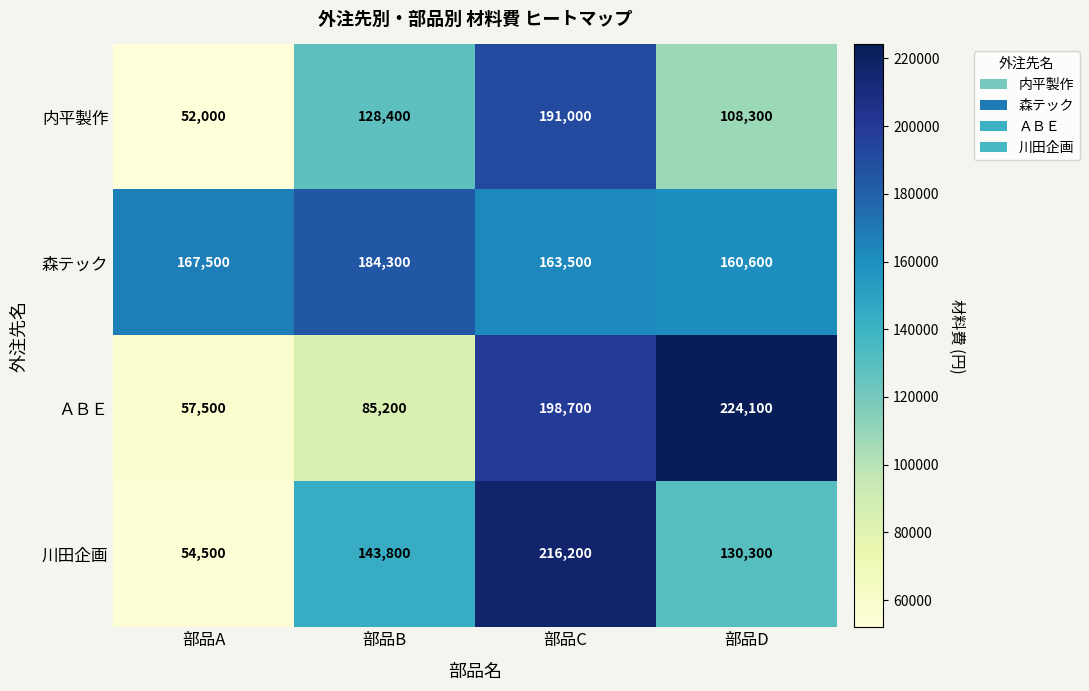

Which category has the highest value across all series?

部品D